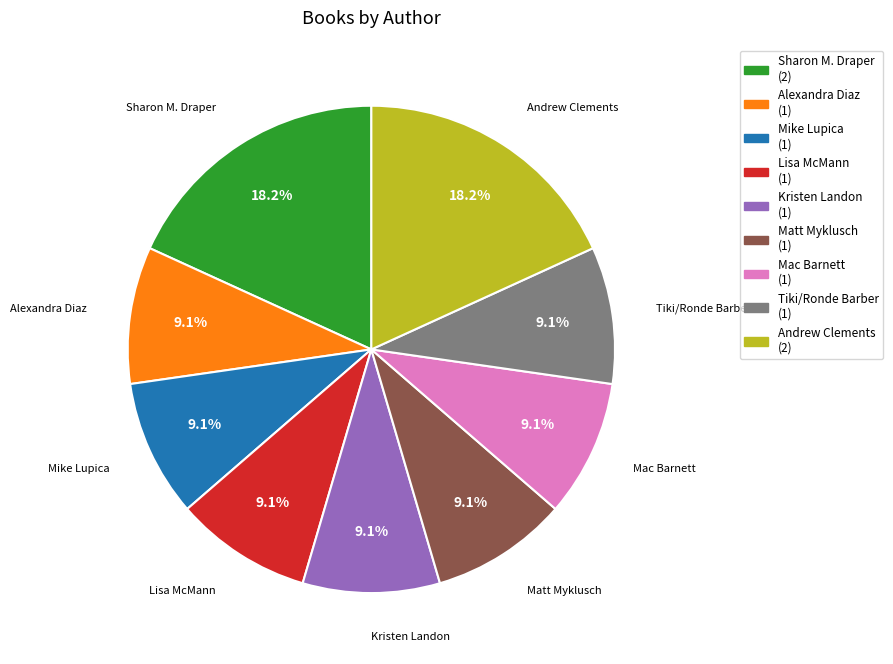

To the nearest percent, what is the average slice percentage?

11%